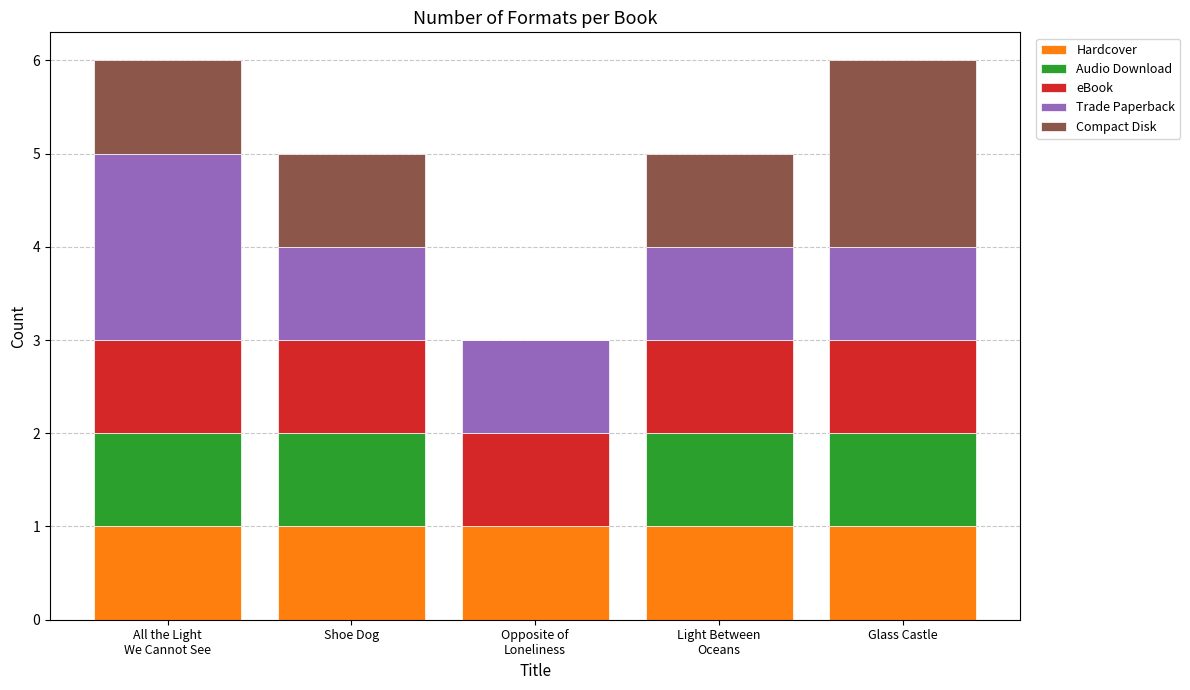

True or false: Hardcover has a value of 1 at Shoe Dog.

True